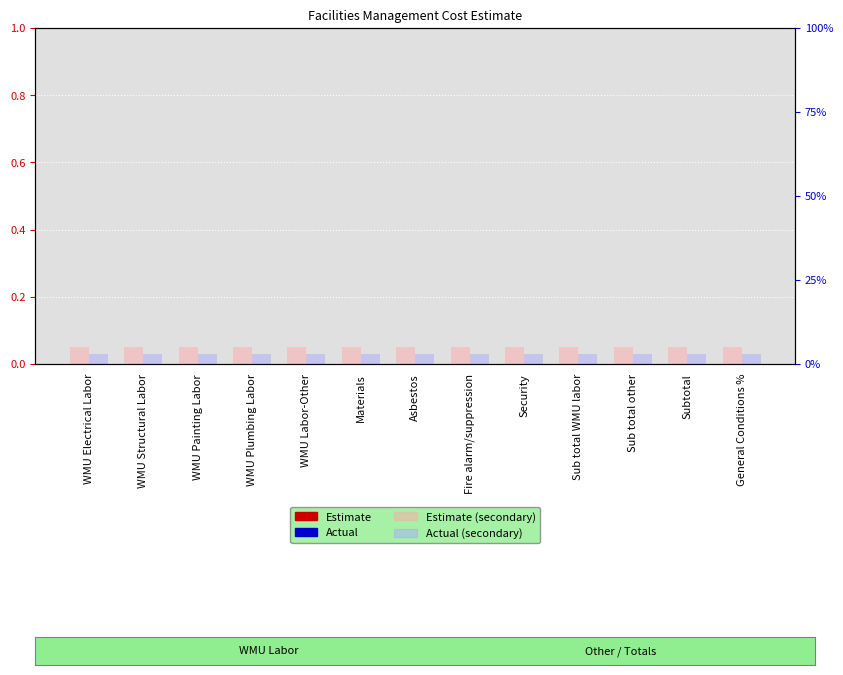

List the series in order of their peak value, lowest first.

Estimate, Actual, Actual (secondary), Estimate (secondary)